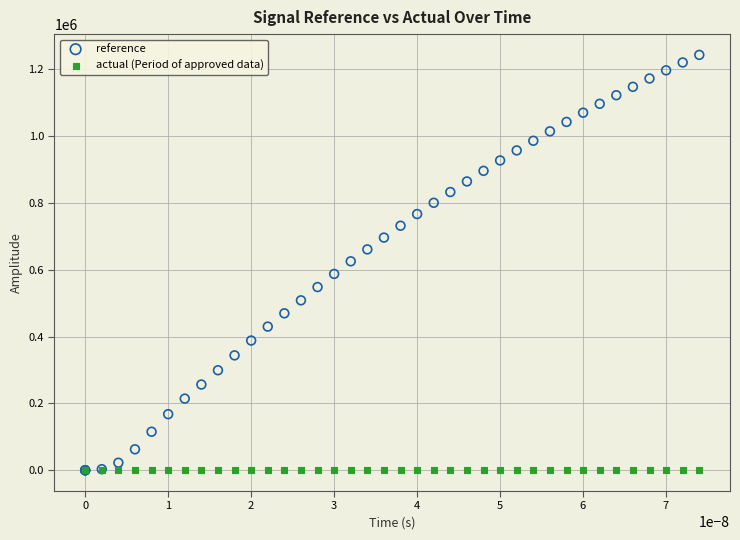

What are all the series names shown in the legend?

reference, actual (Period of approved data)